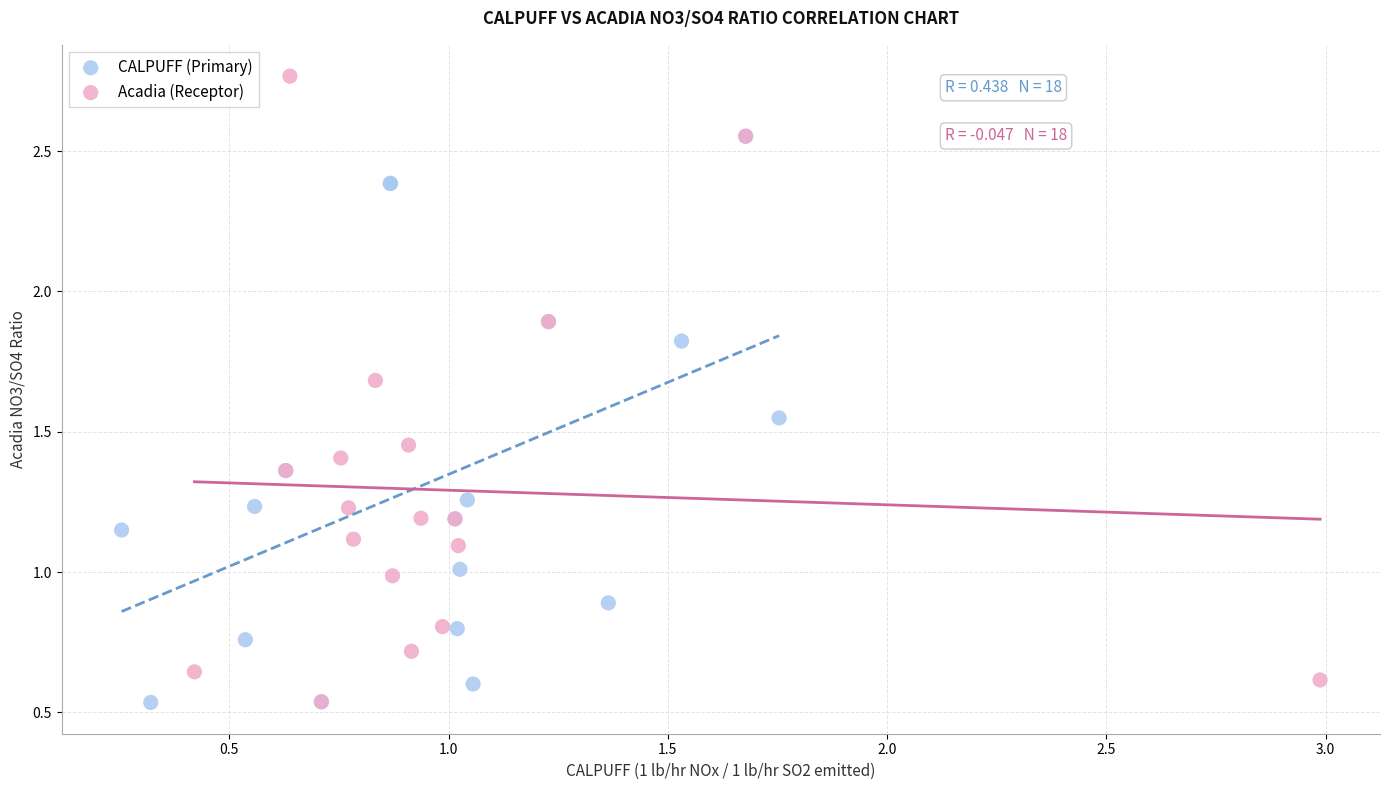

Which series has the largest Y range (max minus min)?

Acadia (Receptor)